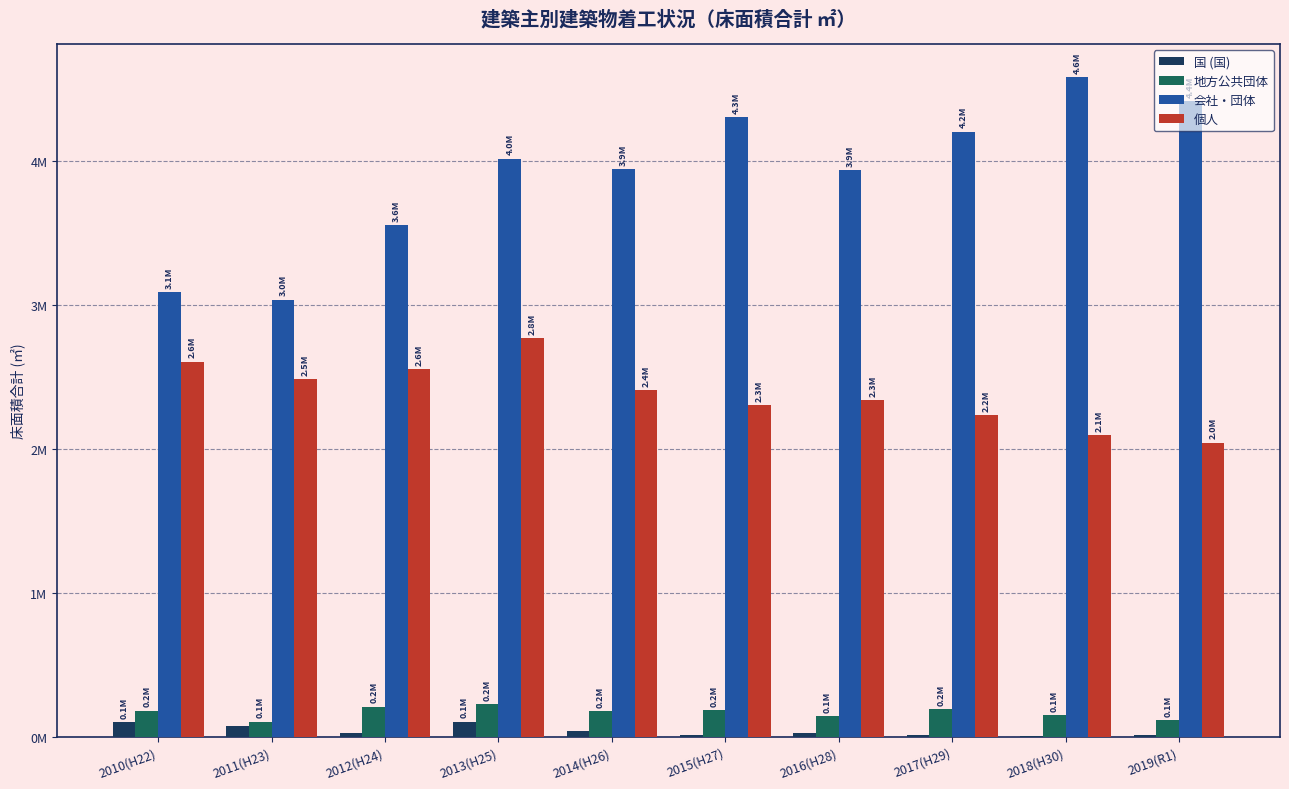

What are all the series names shown in the legend?

国 (国), 地方公共団体, 会社・団体, 個人